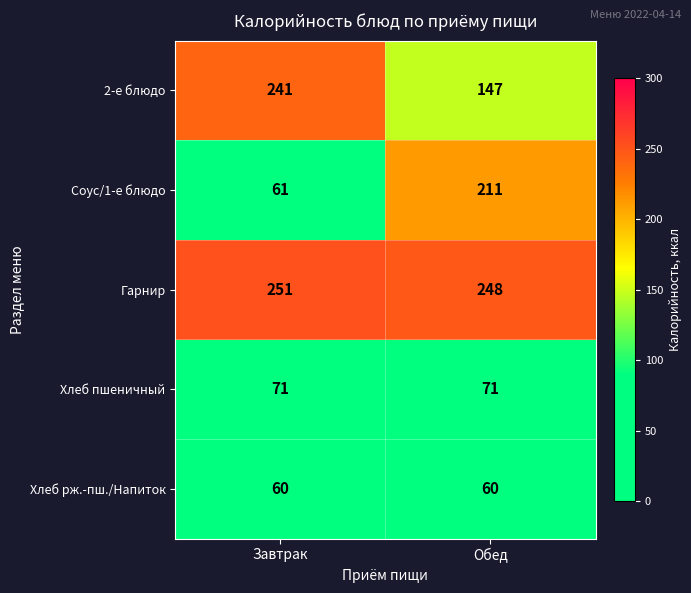

True or false: 2-е блюдо has a value of 147 at Обед.

True